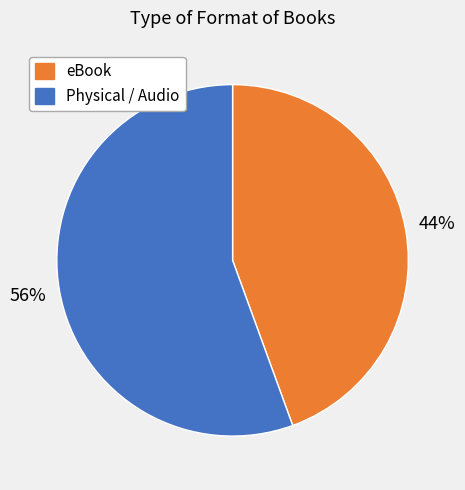

Is there any slice that represents more than half of the pie?

Yes